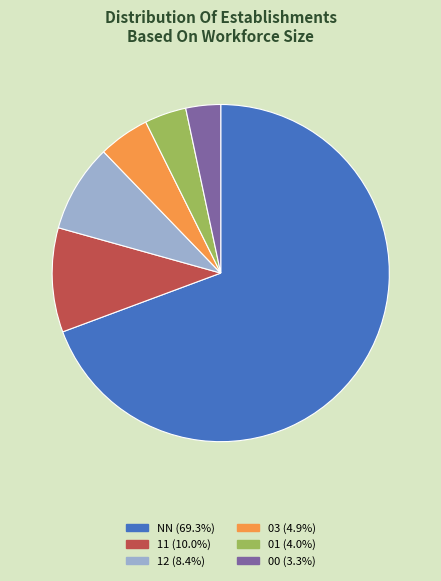

Between 00 and 12, which is larger?

12